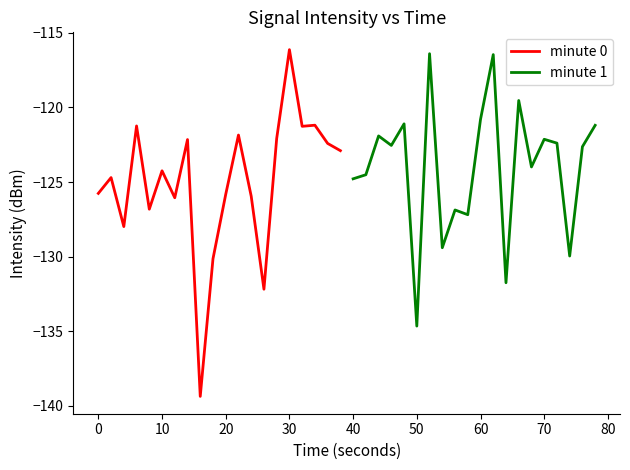

What is the value of the minute 1 point at the 12th from the left?

-116.5